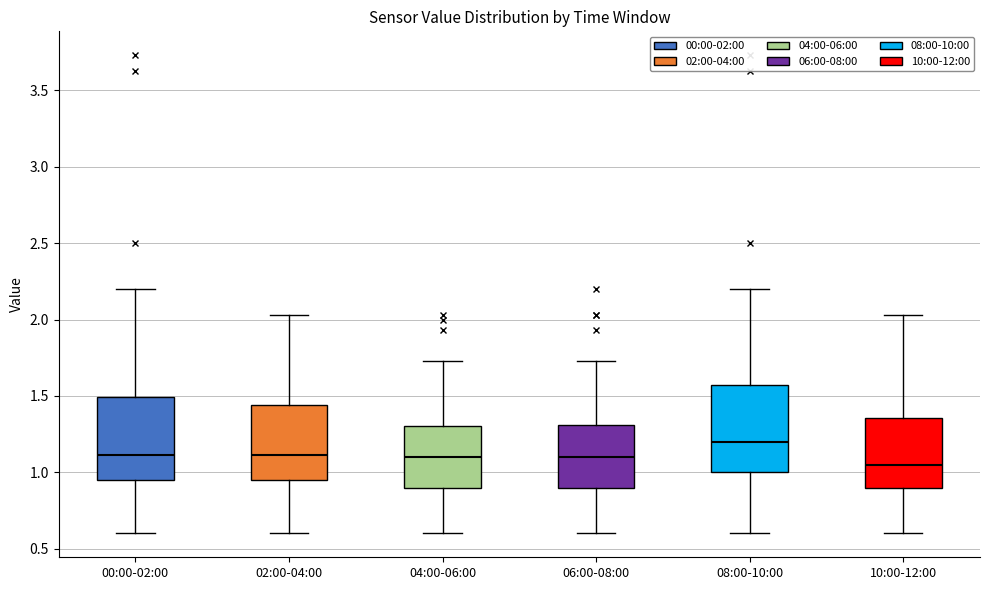

Reading left to right, read every box against the y-axis: the position of its median line, the range the box covers, and the ends of its whiskers. The values are not printed on the chart, so give them approximately, as read against the axis.

00:00-02:00: median 1.10, box 0.95 to 1.50, whiskers 0.60 to 2.20
02:00-04:00: median 1.10, box 0.95 to 1.45, whiskers 0.60 to 2.05
04:00-06:00: median 1.10, box 0.90 to 1.30, whiskers 0.60 to 1.75
06:00-08:00: median 1.10, box 0.90 to 1.30, whiskers 0.60 to 1.75
08:00-10:00: median 1.20, box 1.00 to 1.55, whiskers 0.60 to 2.20
10:00-12:00: median 1.05, box 0.90 to 1.35, whiskers 0.60 to 2.05